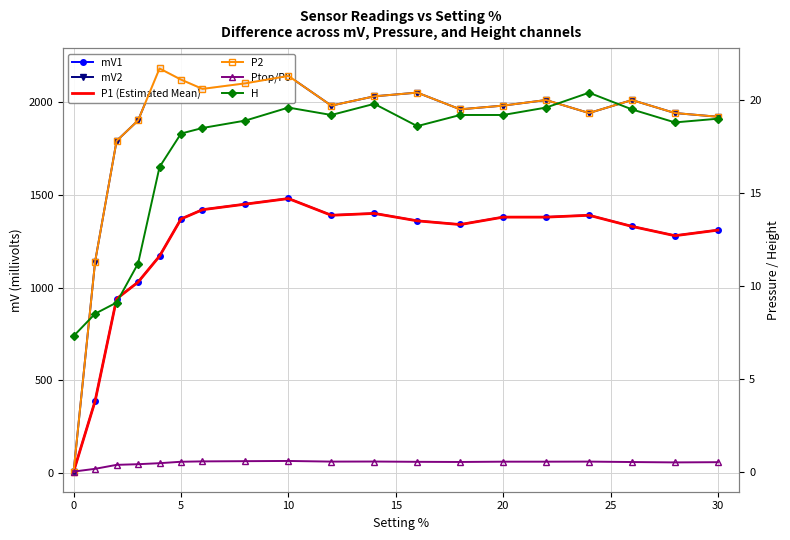

Reading left to right, list all the values displayed in this chart.

mV1: 10.0	390.0	940.0	1030.0	1170.0	1370.0	1420.0	1450.0	1480.0	1390.0	1400.0	1360.0	1340.0	1380.0	1380.0	1390.0	1330.0	1280.0	1310.0
mV2: 9.5	1140.0	1790.0	1900.0	2180.0	2120.0	2070.0	2100.0	2140.0	1980.0	2030.0	2050.0	1960.0	1980.0	2010.0	1940.0	2010.0	1940.0	1920.0
P1 (Estimated Mean): 0.0	3.8	9.3	10.2	11.6	13.6	14.1	14.4	14.7	13.8	13.9	13.5	13.3	13.7	13.7	13.8	13.2	12.7	13.0
P2: 0.0	11.3	17.8	18.9	21.7	21.1	20.6	20.9	21.3	19.7	20.2	20.4	19.5	19.7	20.0	19.3	20.0	19.3	19.1
Ptop/P0: 0.0	0.1	0.4	0.4	0.5	0.5	0.5	0.6	0.6	0.5	0.5	0.5	0.5	0.5	0.5	0.5	0.5	0.5	0.5
H: 7.3	8.5	9.1	11.2	16.4	18.2	18.5	18.9	19.6	19.2	19.8	18.6	19.2	19.2	19.6	20.4	19.5	18.8	19.0